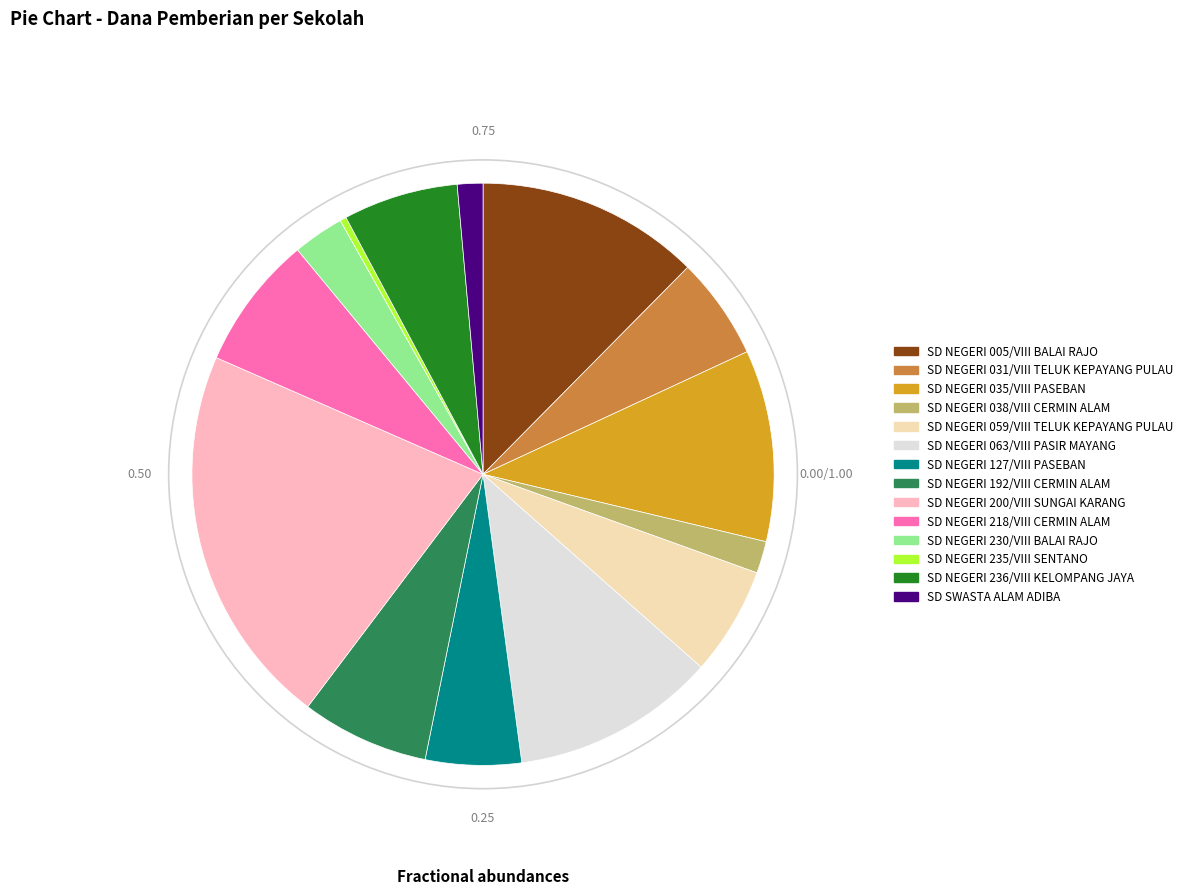

Approximately how many times larger is the value at SD NEGERI 236/VIII KELOMPANG JAYA compared to SD NEGERI 192/VIII CERMIN ALAM?

0.9